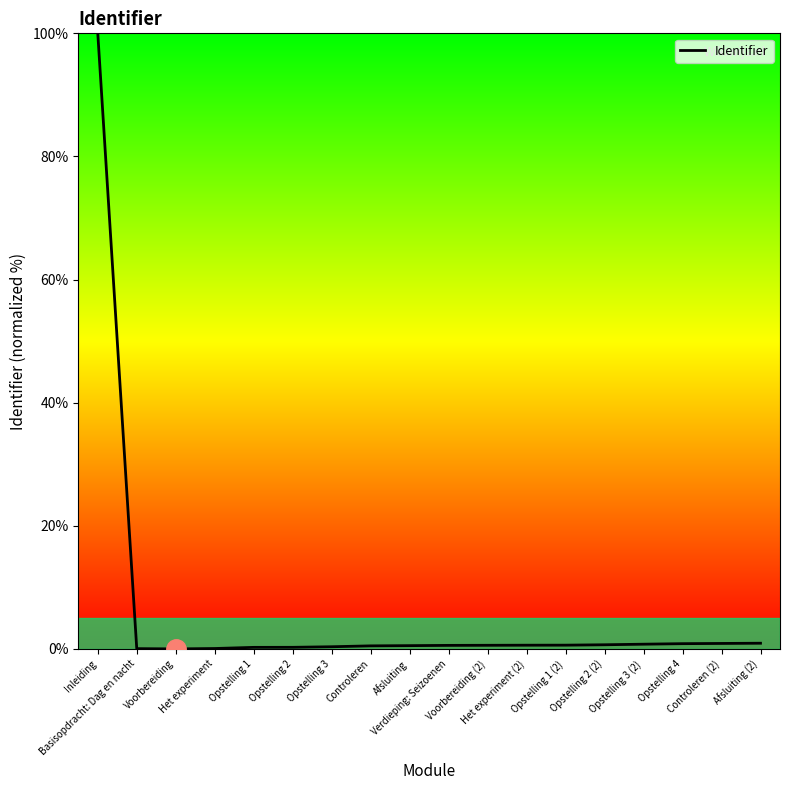

At which category does the chart reach its peak across all series?

Inleiding